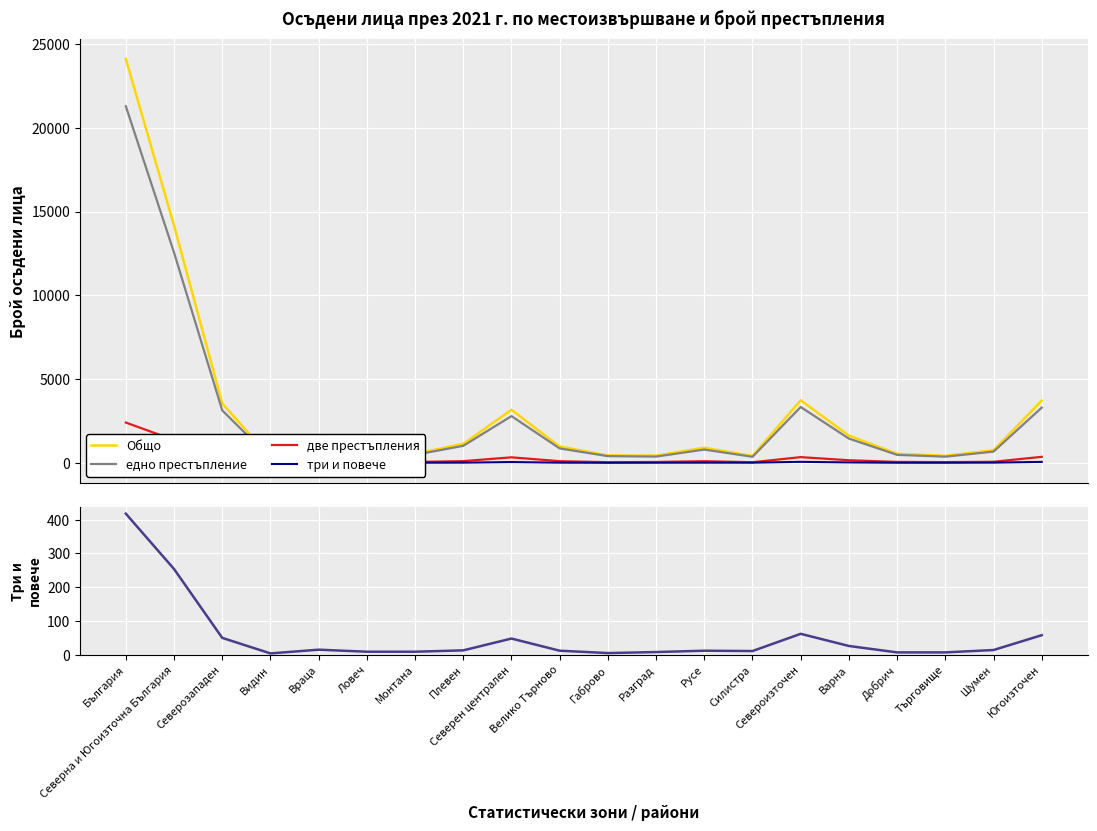

Is it true that Общо equals 102 at Разград?

False